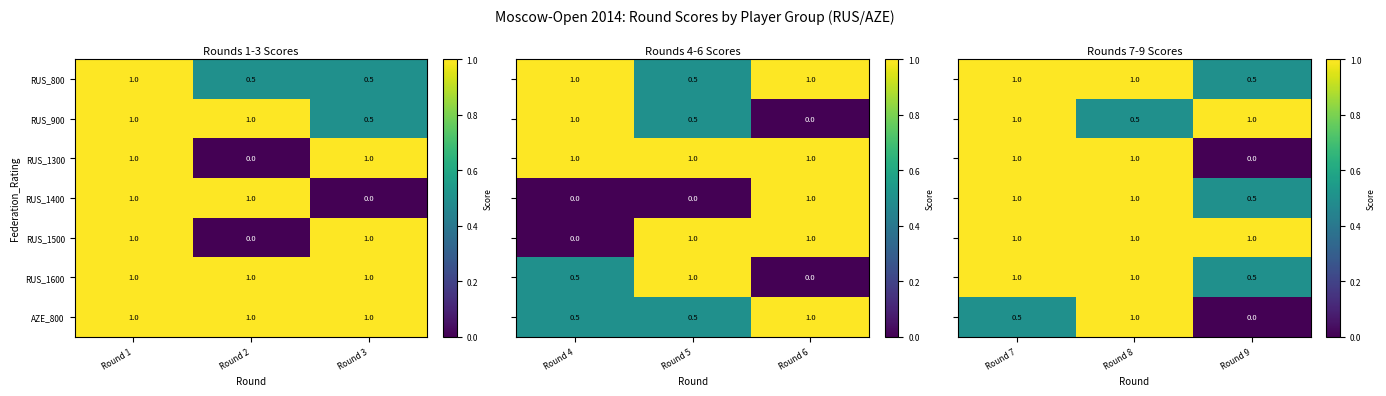

Is it true that RUS_1500 equals 1.5 at Round 1?

False